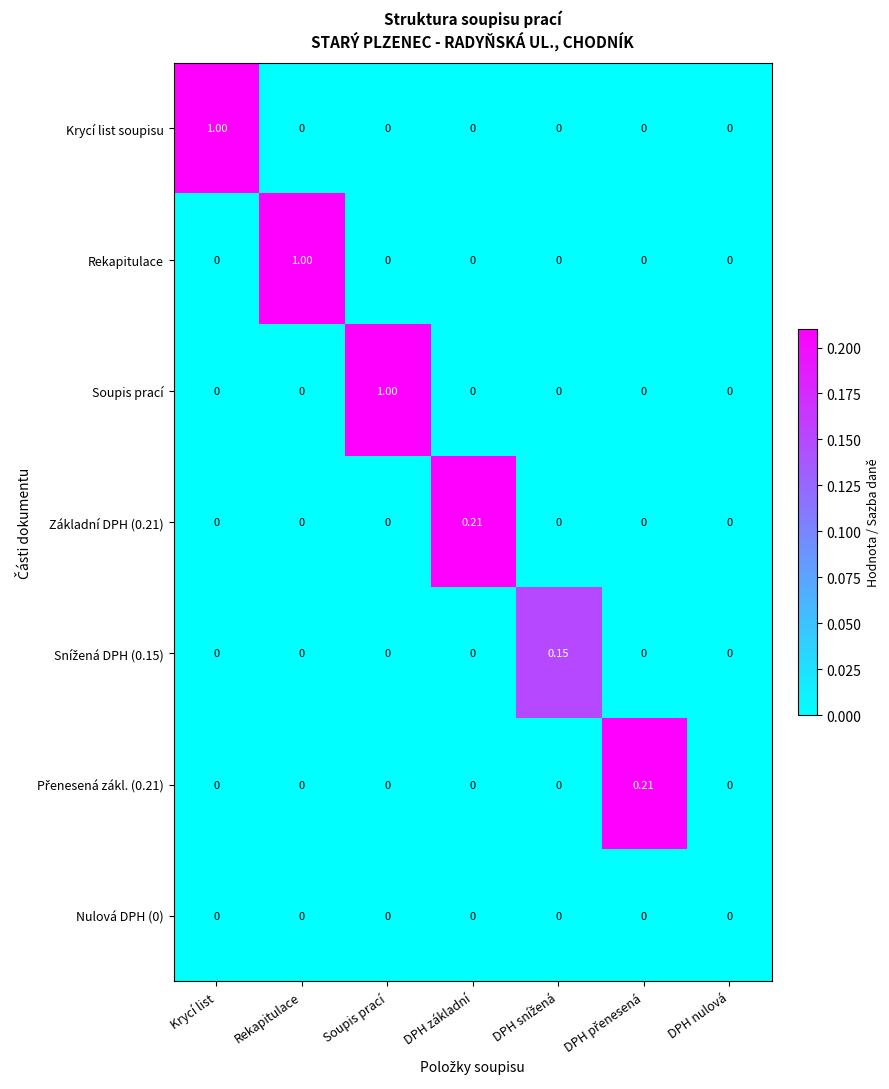

At which label does Rekapitulace reach its peak?

Rekapitulace